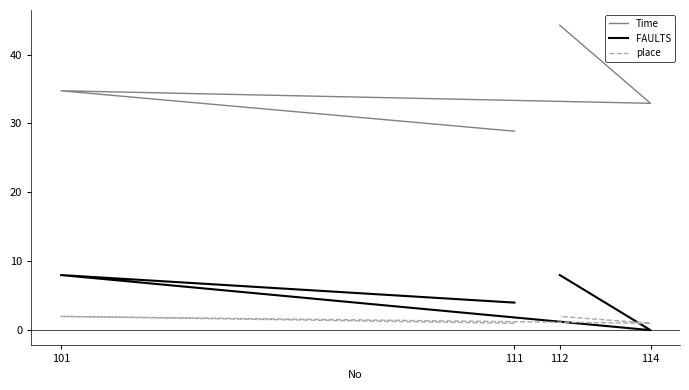

Where does the Time series first go above 34?

101